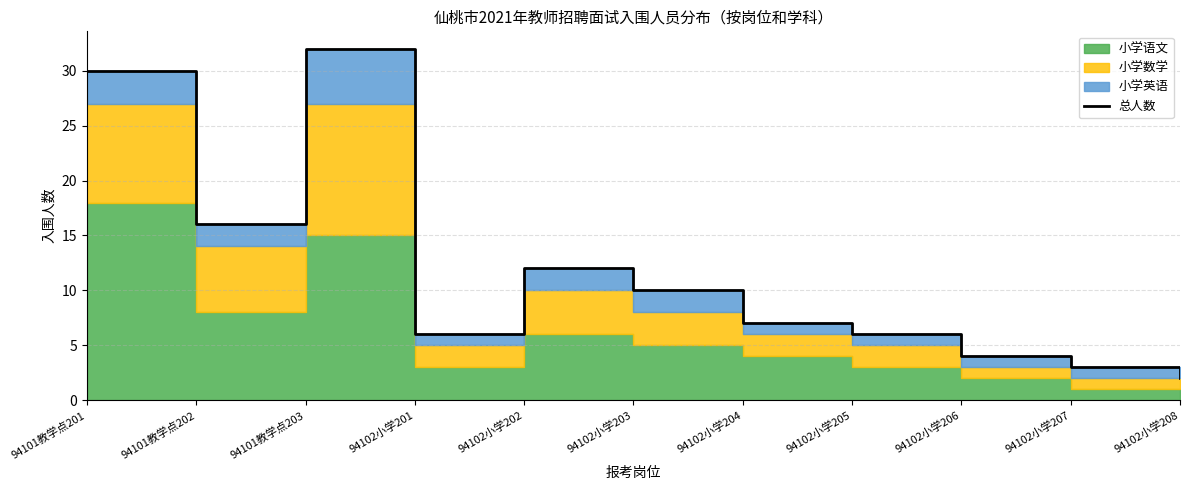

What is the label of the 10th point from the right?

94101教学点202